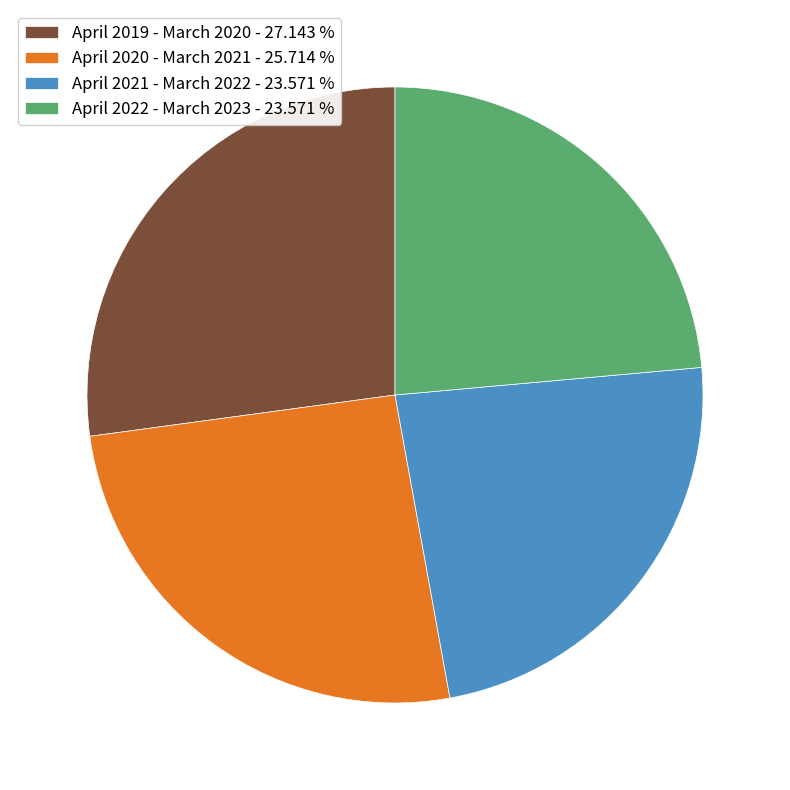

Is it true that April 2021 - March 2022 is 35% of the pie?

False